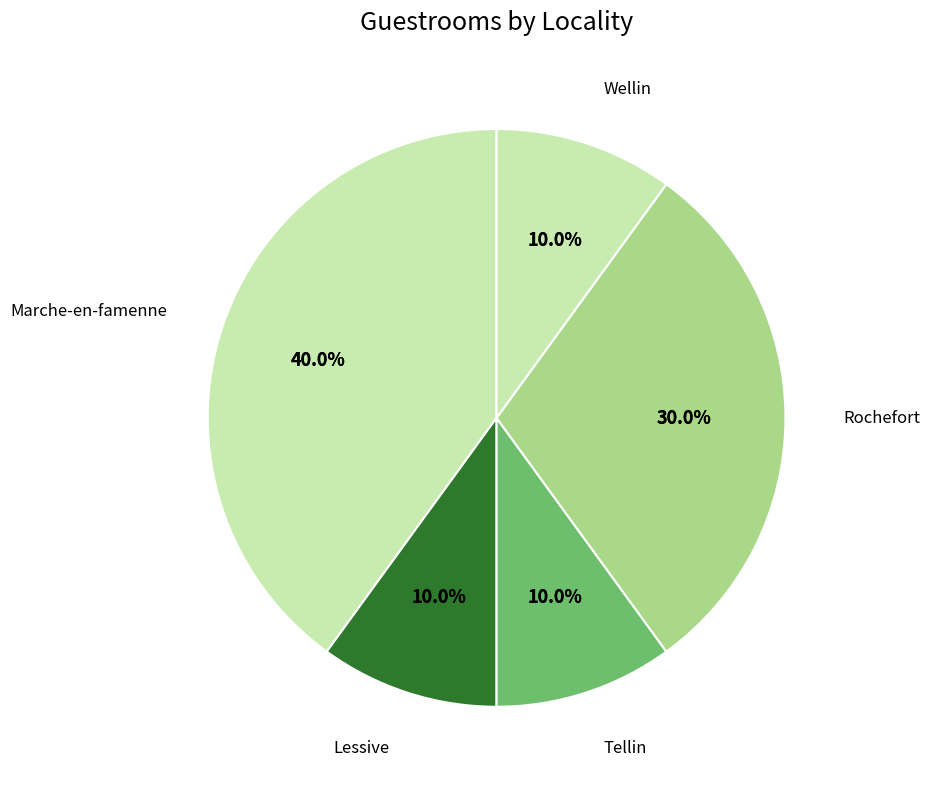

Which has a higher value, Tellin or Lessive?

Tellin